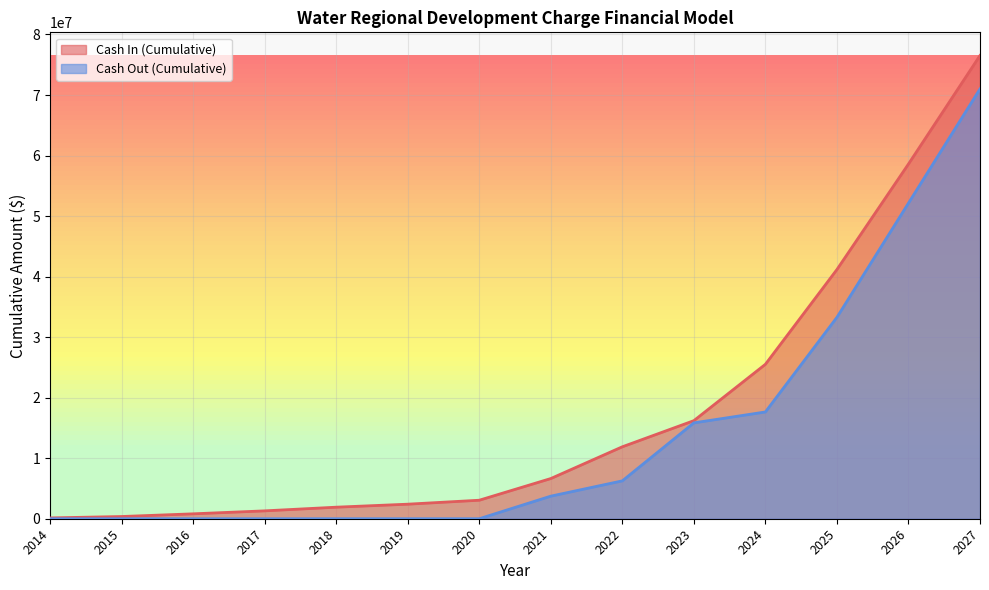

Reading left to right, list all the values displayed in this chart.

Cash In (Cumulative): 135518.3	365457.5	810307.1	1299684.2	1907024.3	2403135.2	3057343.4	6639539.0	11885281.6	16202965.6	25514390.9	41170878.9	58601972.1	76528805.6
Cash Out (Cumulative): 0.0	0.0	0.0	0.0	0.0	0.0	0.0	3729740.1	6256585.5	15836362.8	17639093.8	33274844.2	52139664.7	71004485.3